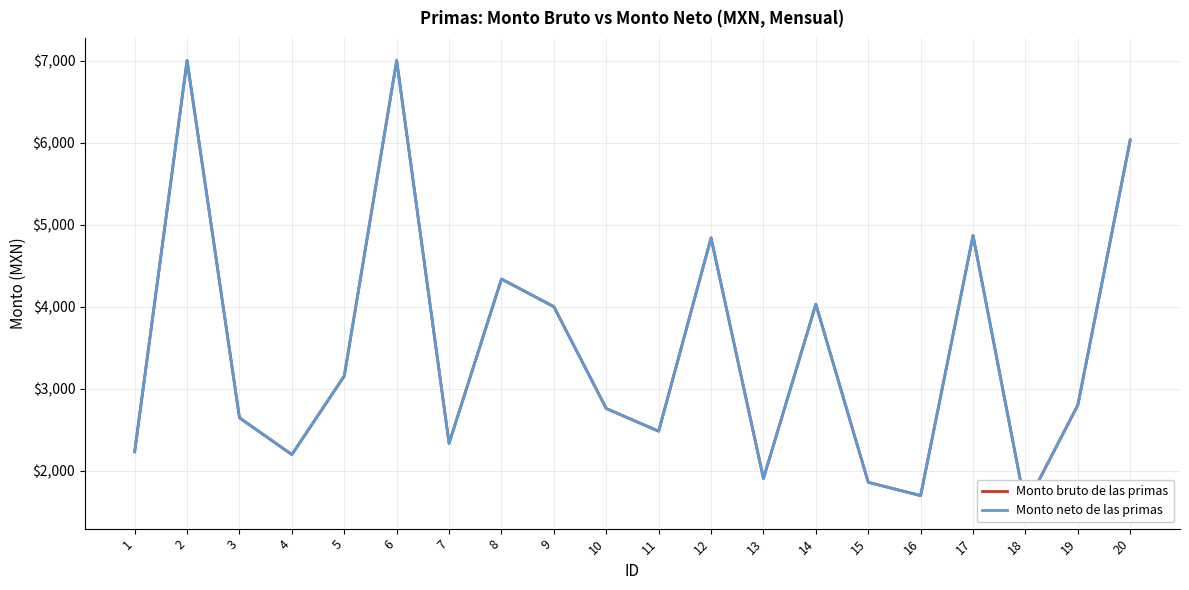

What is the difference between the second highest and minimum values in the Monto bruto de las primas series?

5434.2